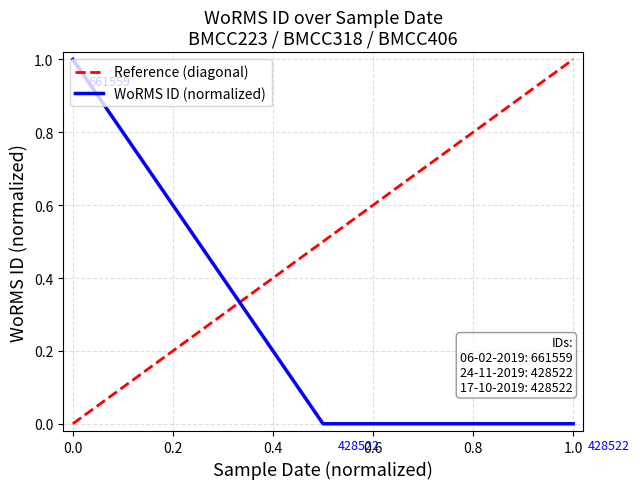

Is it true that WoRMS ID (normalized) equals 0 at 1.0?

True